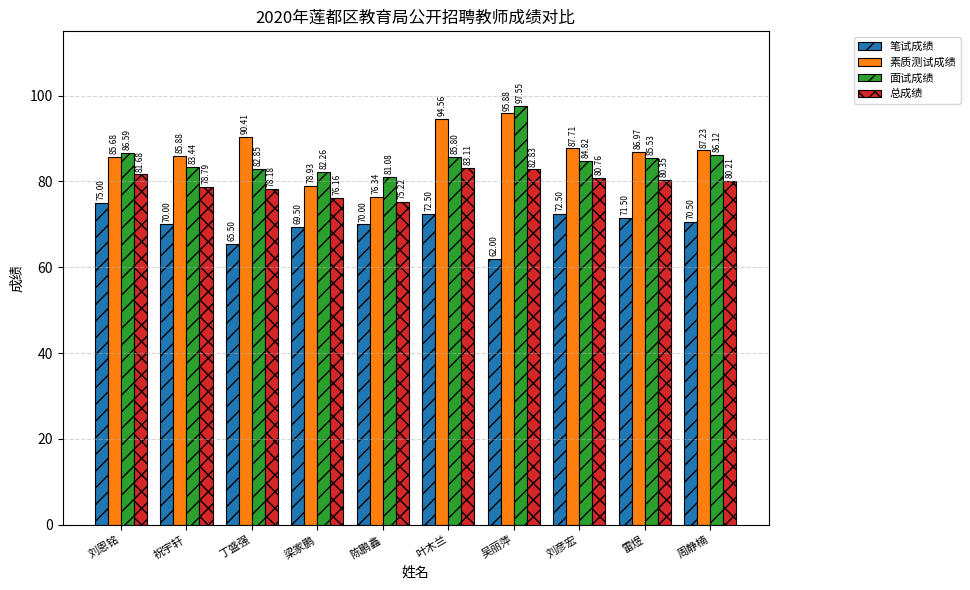

What is the difference between the highest and lowest values at 祝宇轩?

15.9